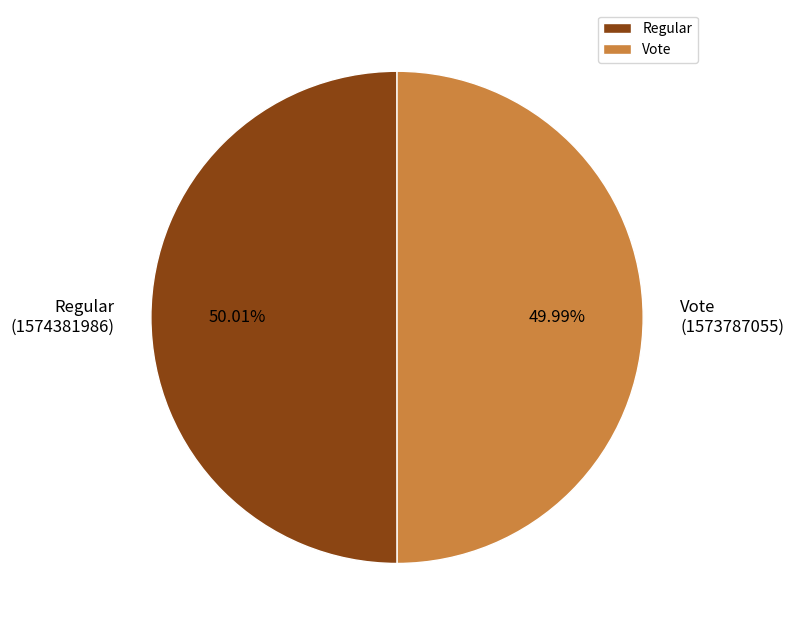

Do Regular and Vote together represent more than half of the pie?

Yes